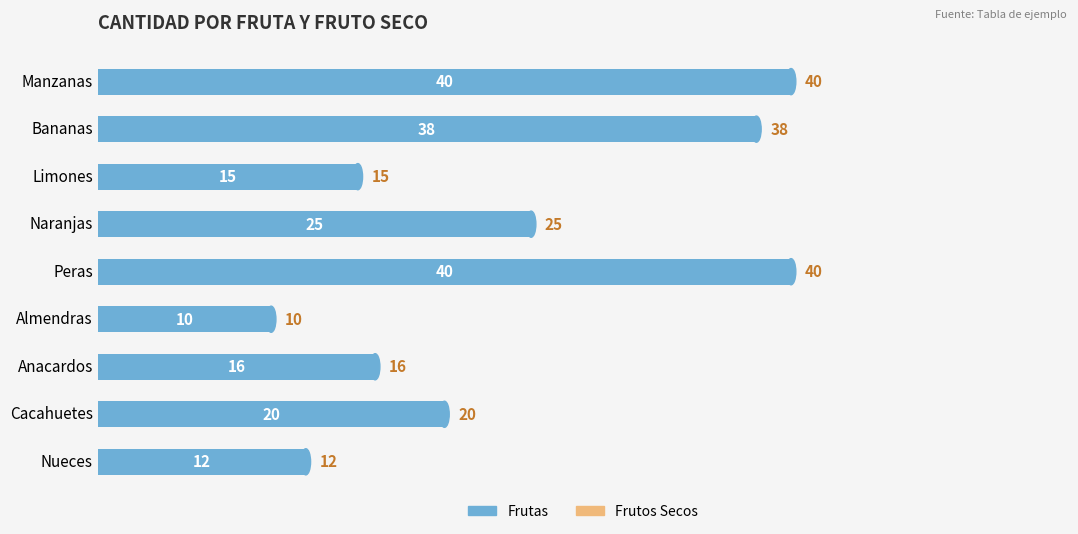

What is the smallest value displayed?

10